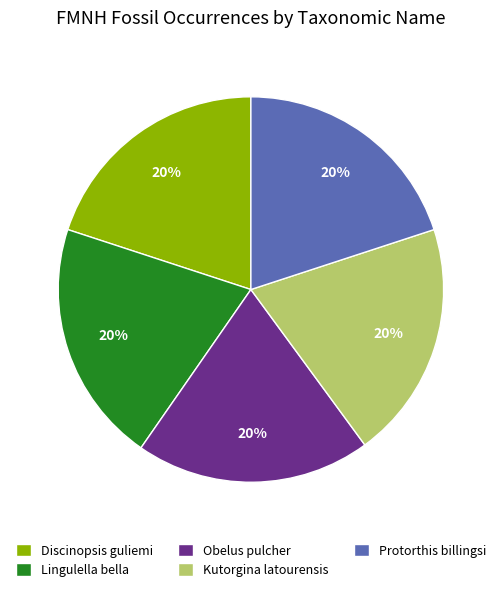

What is the ratio of the value at Lingulella bella to the value at Kutorgina latourensis?

1.0